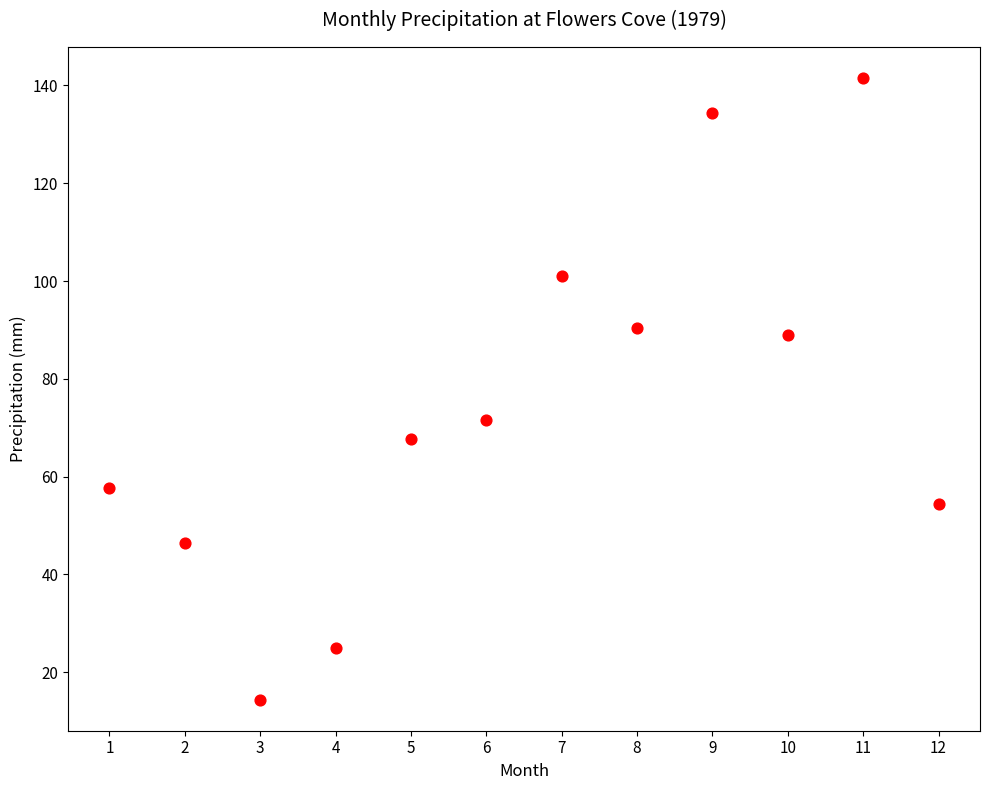

What is the range of Y values (max minus min)?

127.1